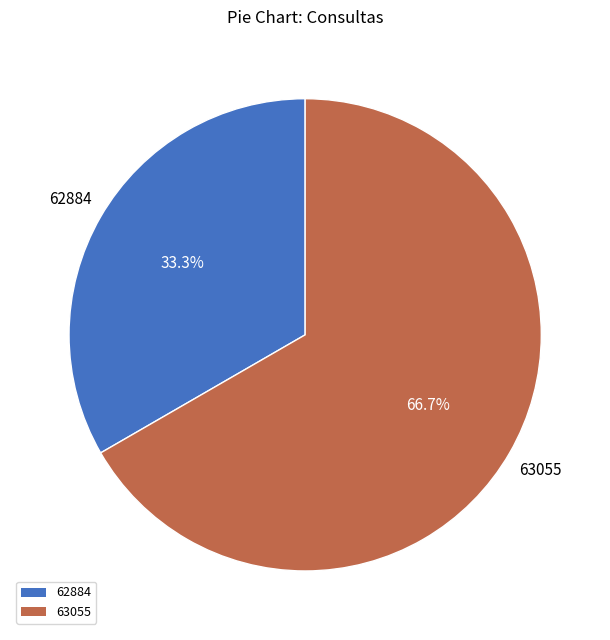

To the nearest percent, what percentage of the pie is 62884?

33%